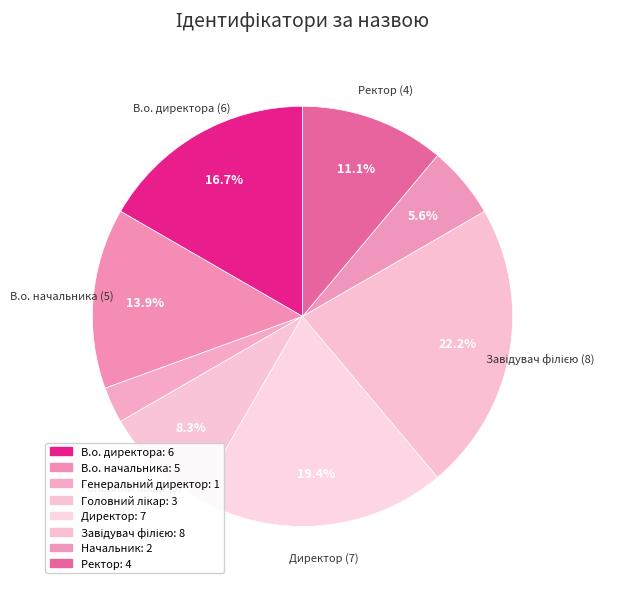

Approximately how many times larger is the value at Начальник compared to Ректор?

0.5